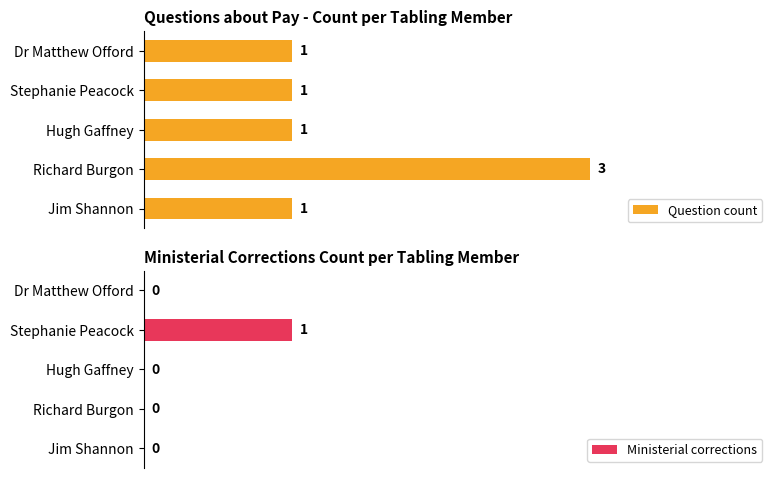

What are all the series names shown in the legend?

Question count, Ministerial corrections